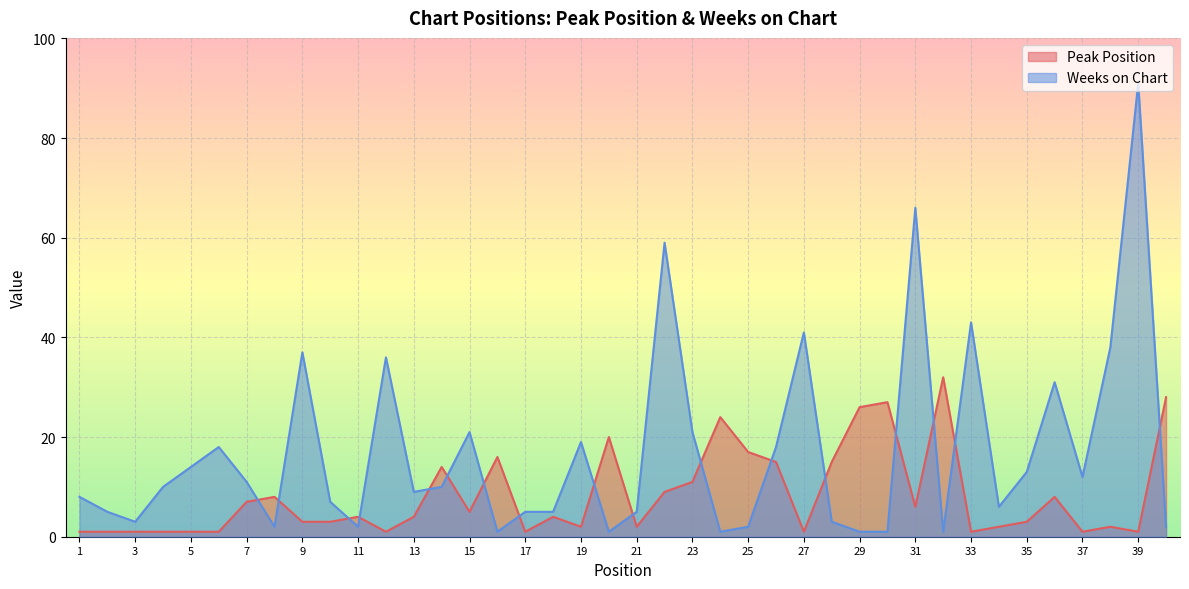

What is the difference between the maximum and second lowest values in the Weeks on Chart series?

90